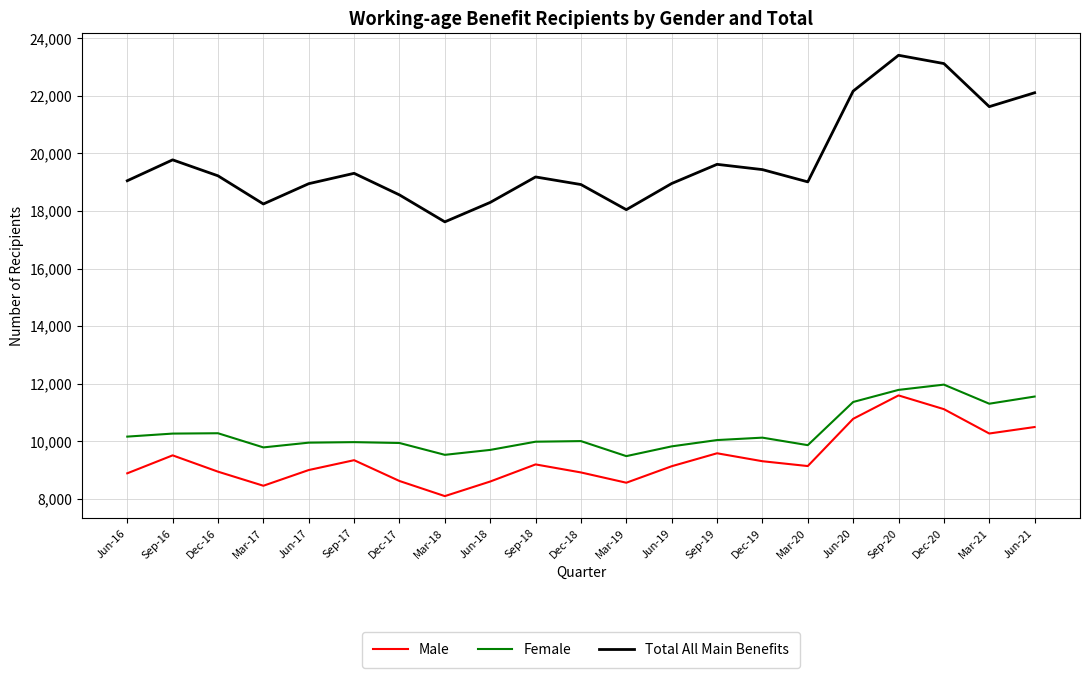

Which series changed the most between Sep-18 and Jun-20?

Total All Main Benefits